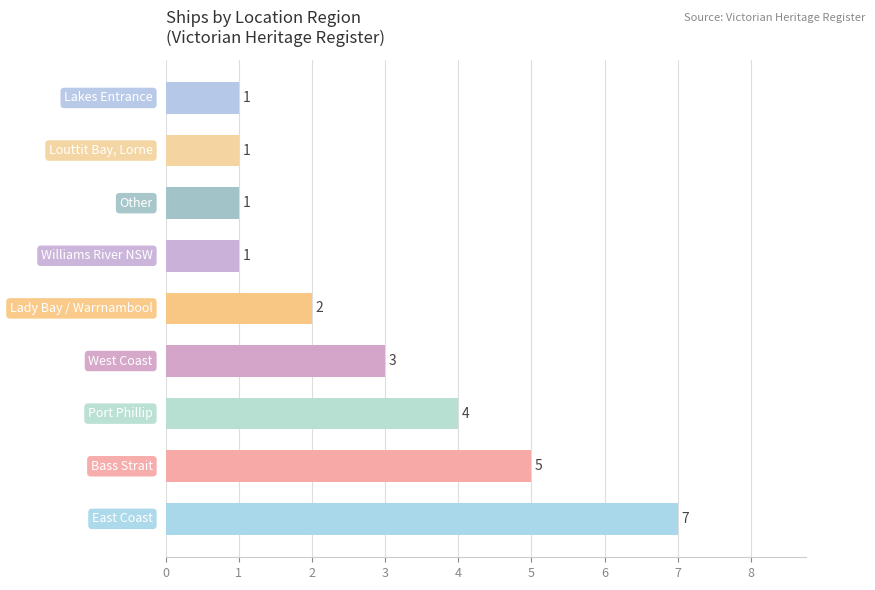

How many values are between 1 and 4?

7